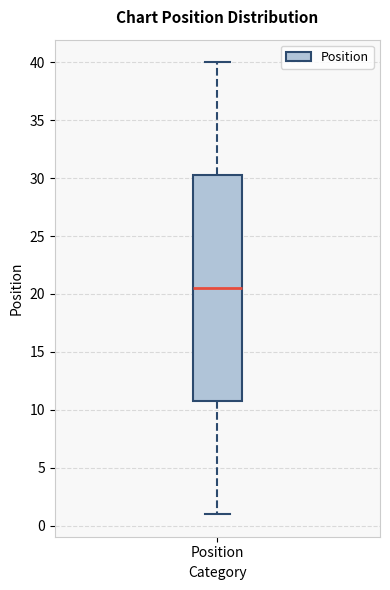

Where does the median line of the box for Position sit on the y-axis? The values are not printed on the chart, so give them approximately, as read against the axis.

20.5